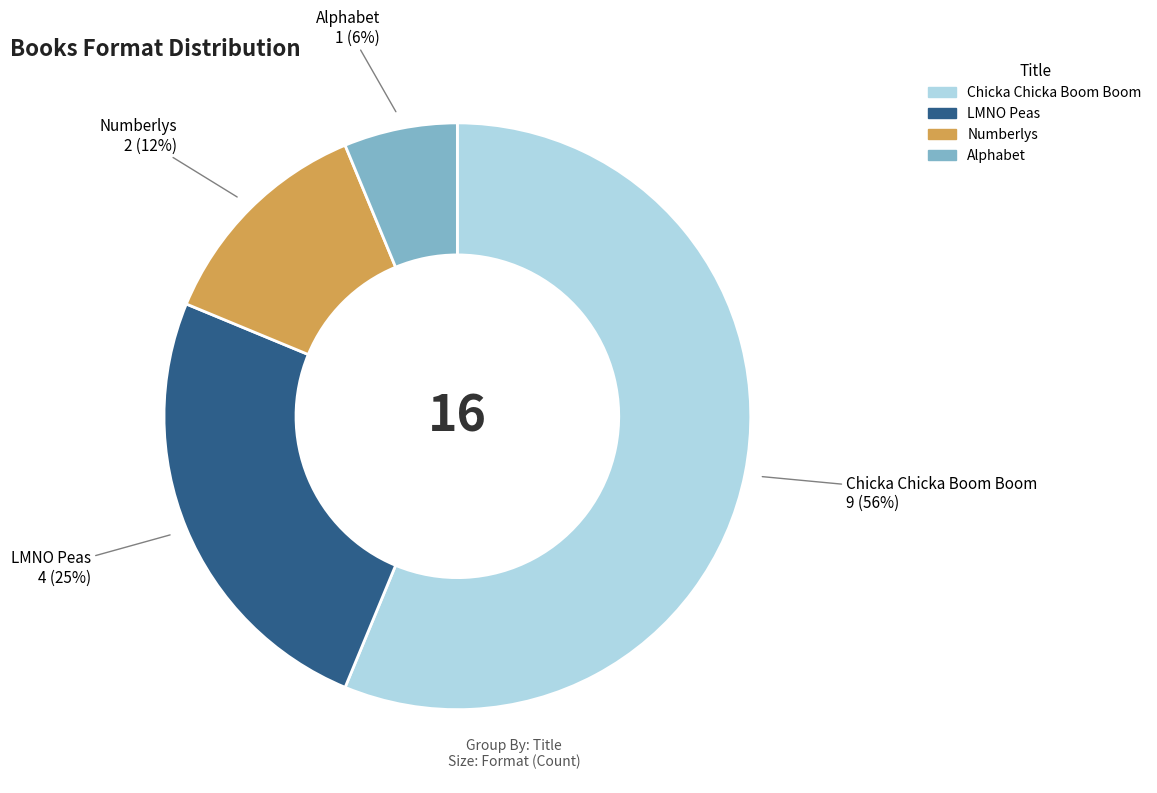

To the nearest percent, what is the difference between the Alphabet and LMNO Peas slice percentages?

19%